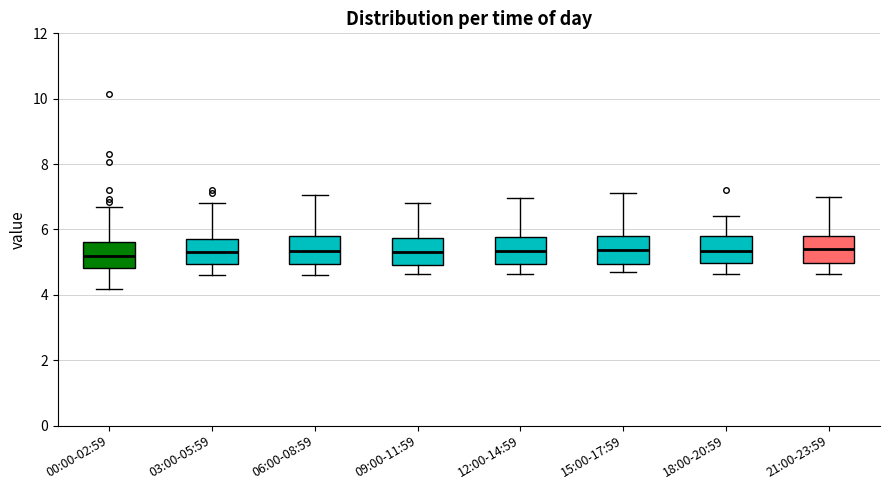

Reading left to right, read every box against the y-axis: the position of its median line, the range the box covers, and the ends of its whiskers. The values are not printed on the chart, so give them approximately, as read against the axis.

00:00-02:59: median 5.2, box 4.8 to 5.6, whiskers 4.2 to 6.8
03:00-05:59: median 5.4, box 5.0 to 5.8, whiskers 4.6 to 6.8
06:00-08:59: median 5.4, box 5.0 to 5.8, whiskers 4.6 to 7.0
09:00-11:59: median 5.4, box 5.0 to 5.8, whiskers 4.6 to 6.8
12:00-14:59: median 5.4, box 5.0 to 5.8, whiskers 4.6 to 7.0
15:00-17:59: median 5.4, box 5.0 to 5.8, whiskers 4.8 to 7.2
18:00-20:59: median 5.4, box 5.0 to 5.8, whiskers 4.6 to 6.4
21:00-23:59: median 5.4, box 5.0 to 5.8, whiskers 4.6 to 7.0